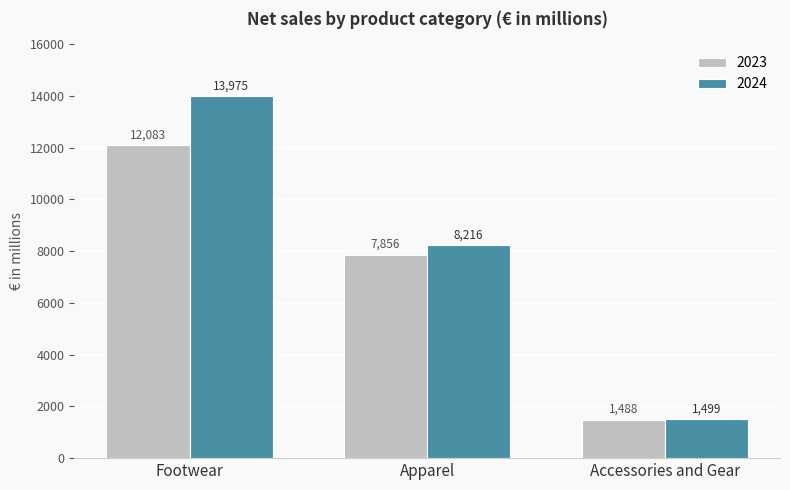

How many bars are there in total?

6